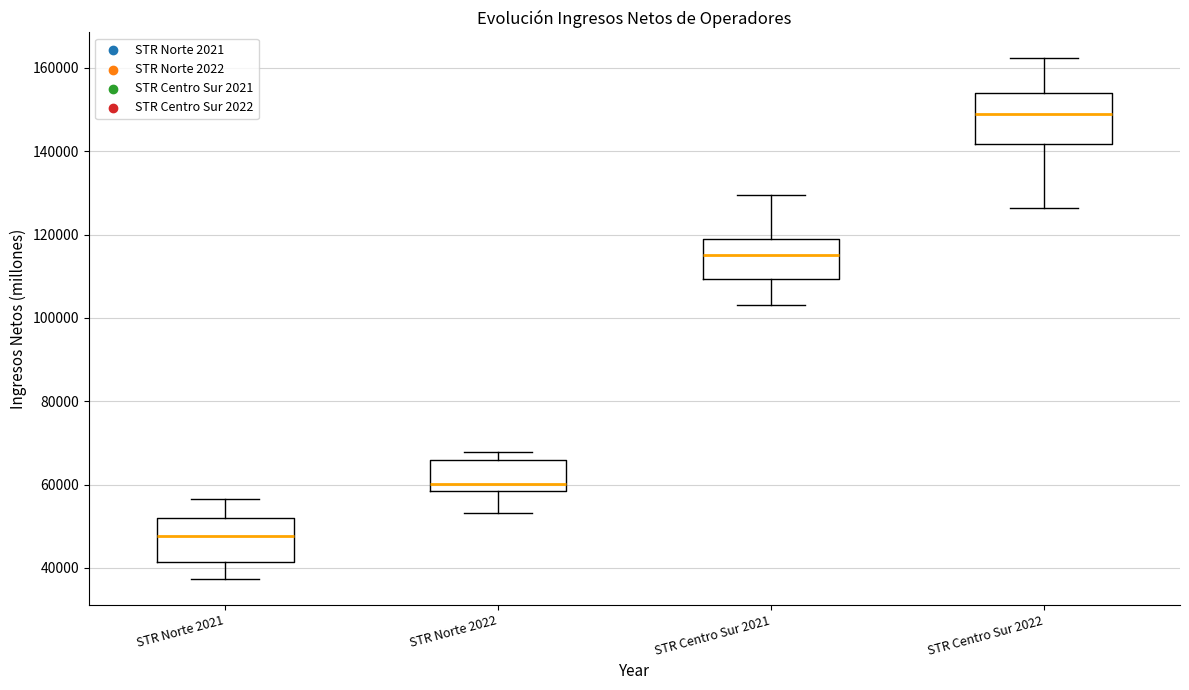

Reading left to right, read every box against the y-axis: the position of its median line, the range the box covers, and the ends of its whiskers. The values are not printed on the chart, so give them approximately, as read against the axis.

STR Norte 2021: median 48000, box 42000 to 52000, whiskers 38000 to 56000
STR Norte 2022: median 60000, box 58000 to 66000, whiskers 54000 to 68000
STR Centro Sur 2021: median 116000, box 110000 to 120000, whiskers 104000 to 130000
STR Centro Sur 2022: median 148000, box 142000 to 154000, whiskers 126000 to 162000